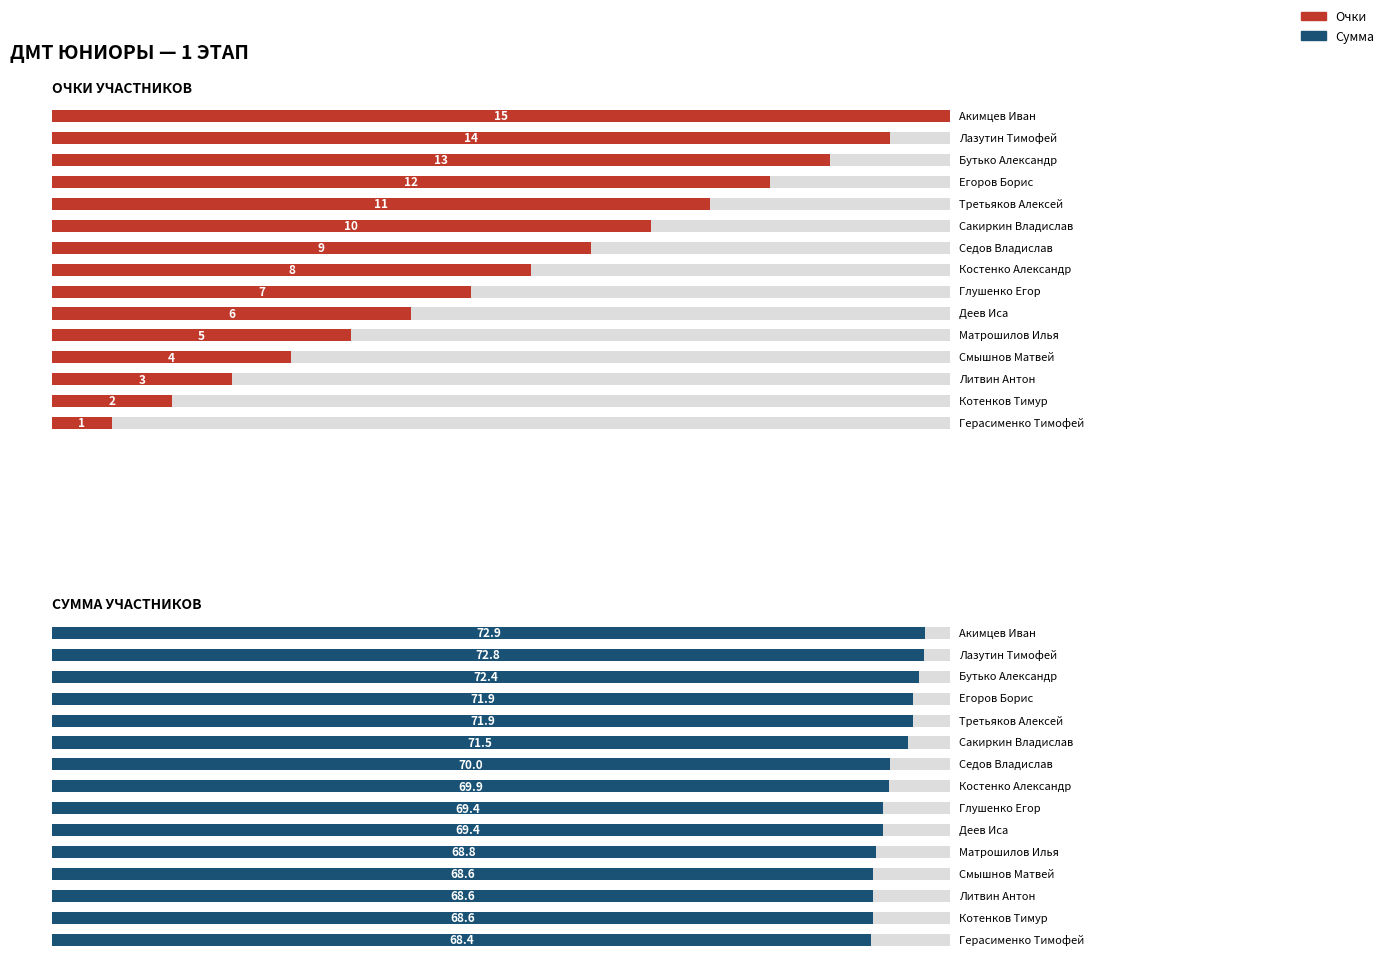

What is the sum of the ОЧКИ УЧАСТНИКОВ values at 1 and 12?

17.0